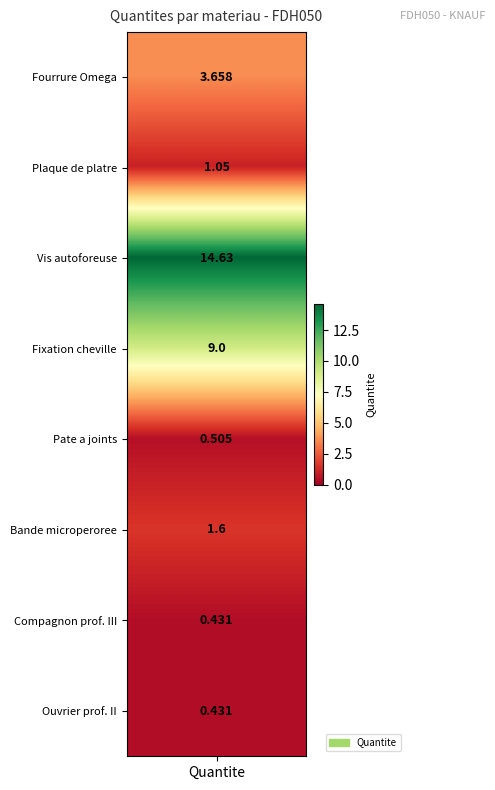

What is the difference between the second highest and minimum values?

8.6